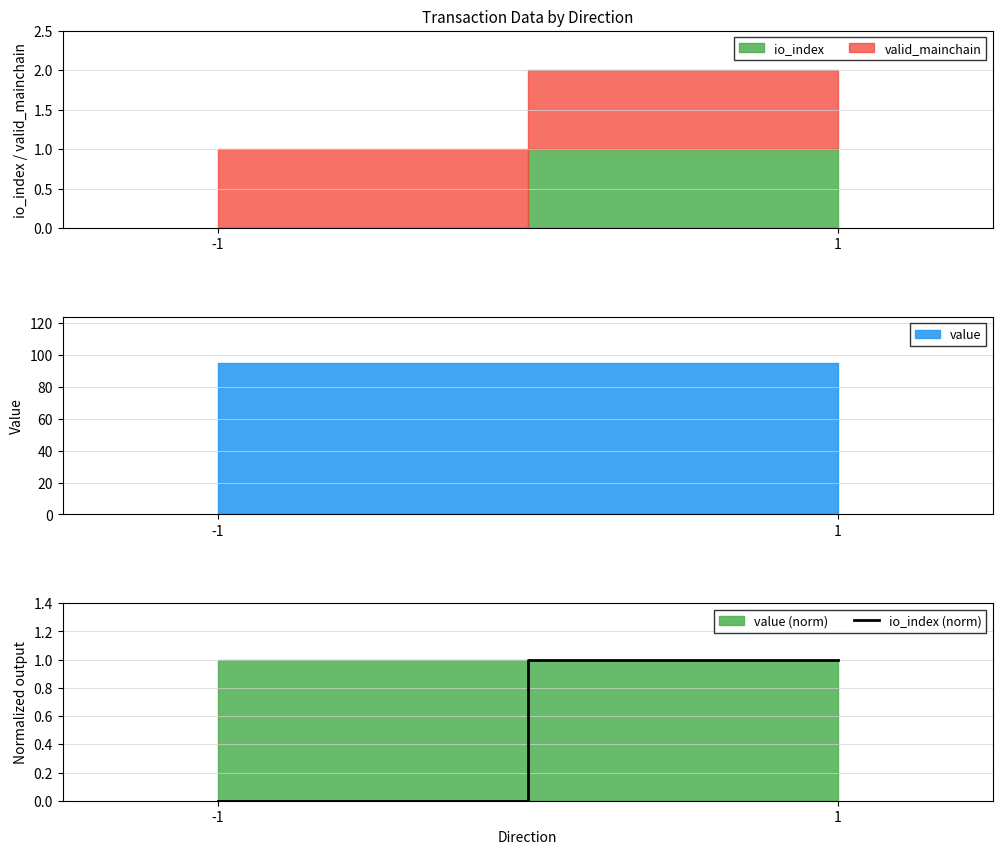

Count the number of categories in the chart.

2